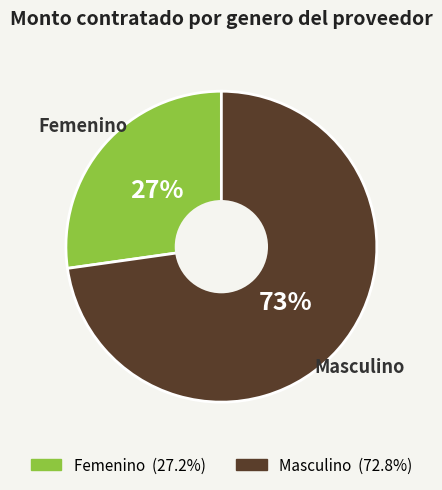

What is the ratio of the value at Masculino to the value at Femenino?

2.7